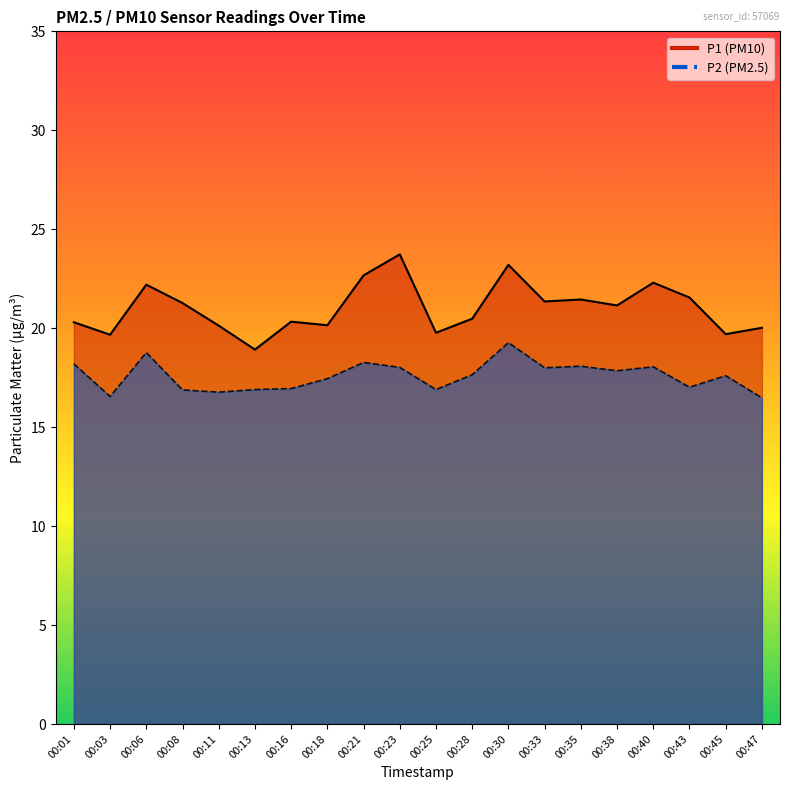

What is the difference between the second highest and minimum values in the P1 series?

4.3